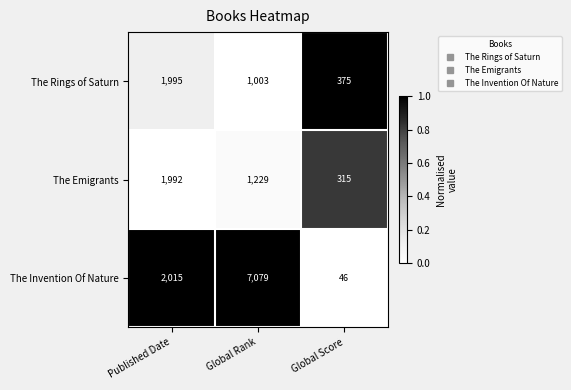

The value of The Emigrants at Published Date is 1992. True or false?

True